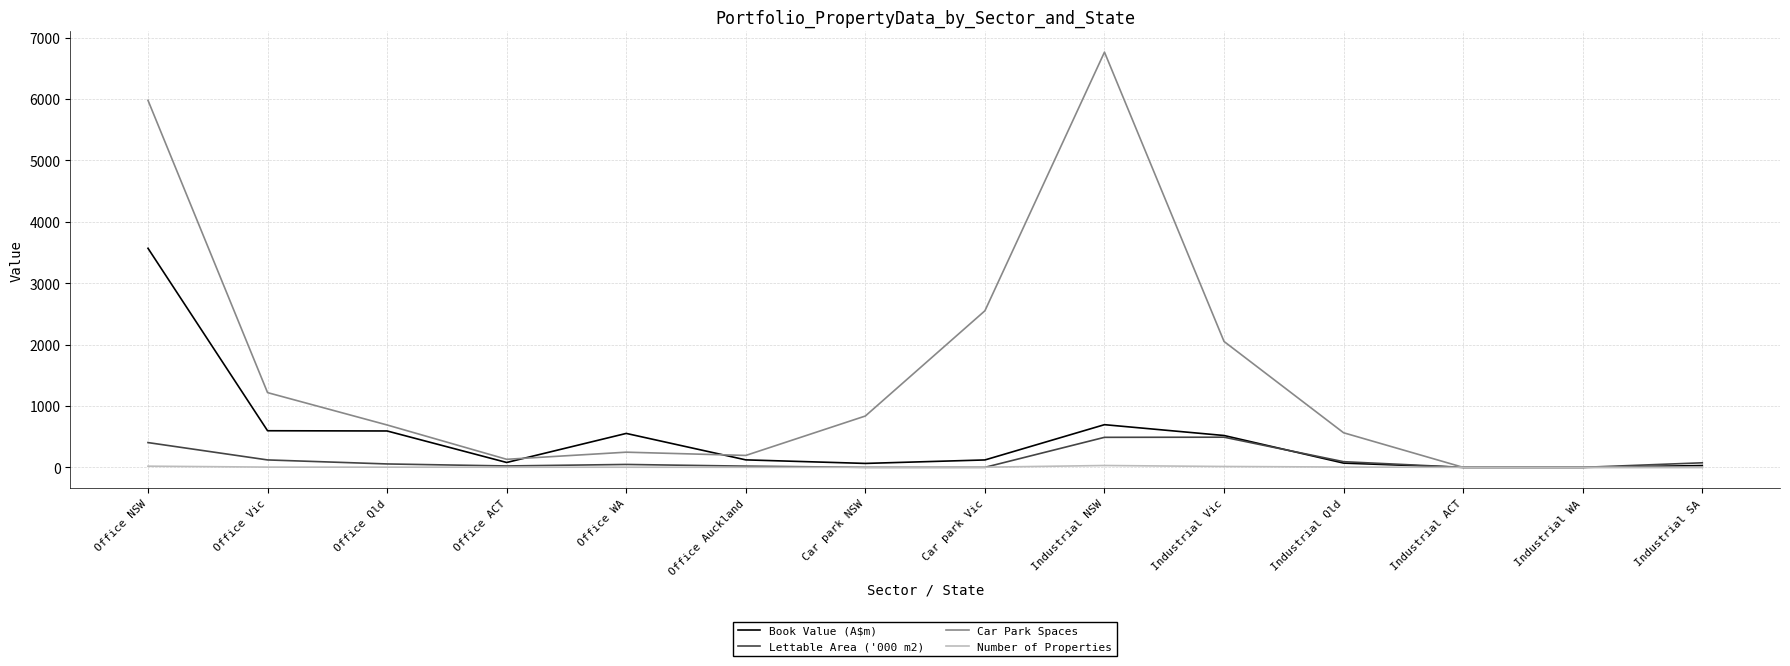

Is the value of Number of Properties at Car park Vic greater than the value of Book Value (A$m) at Office WA?

No